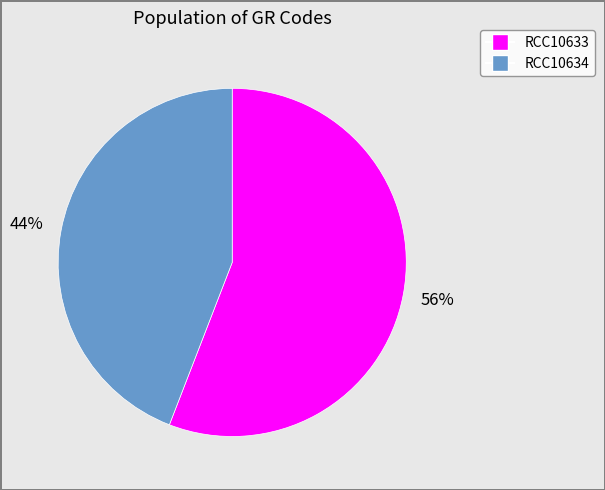

To the nearest percent, what is the difference between the largest and smallest slice percentages?

12%